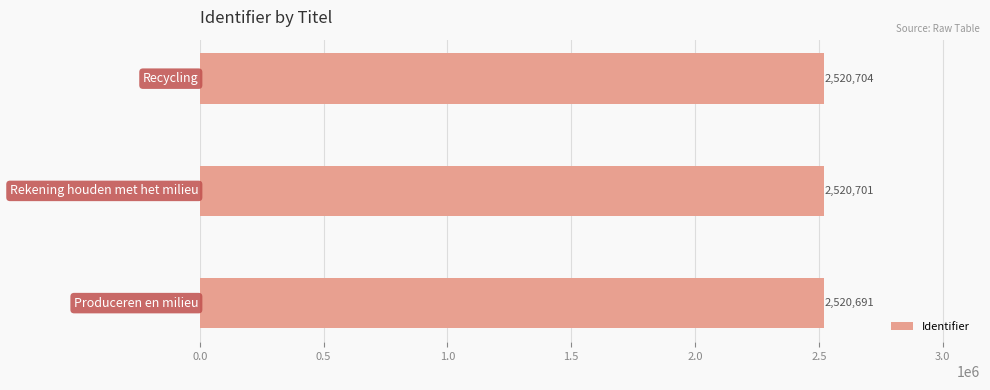

Reading bottom to top, extract all data points from this chart.

2520691	2520701	2520704